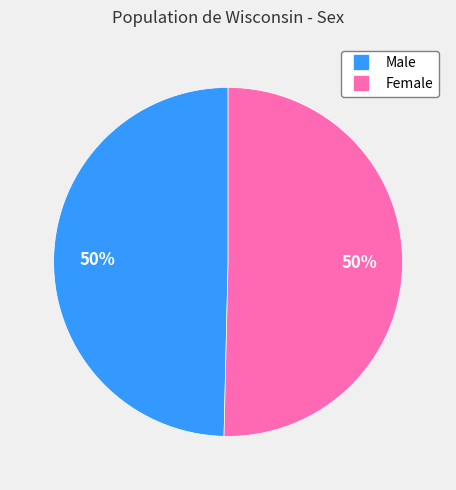

To the nearest percent, what is the average slice percentage?

50%